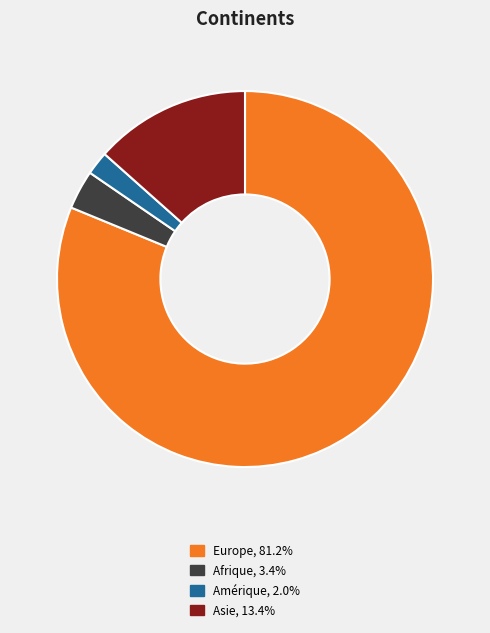

Does any single category account for the majority?

Yes